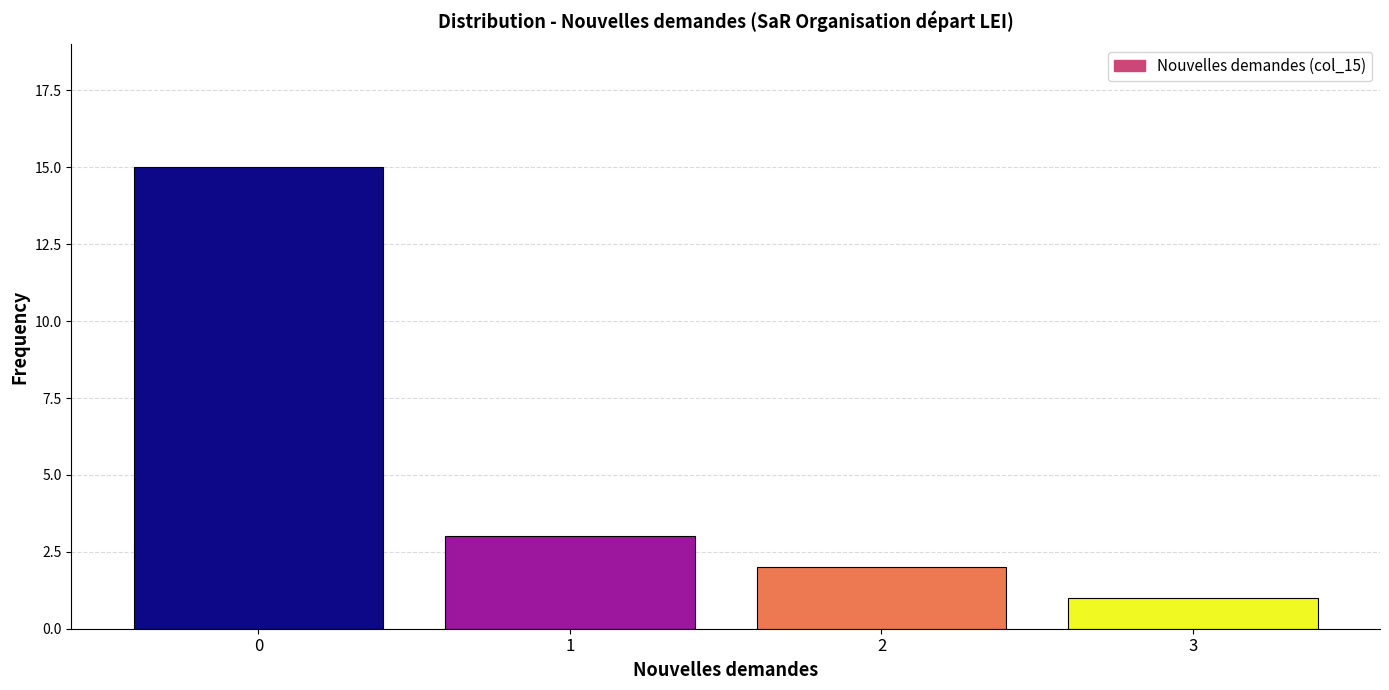

Reading right to left, extract all data points from this chart.

3=1	2=2	1=3	0=15